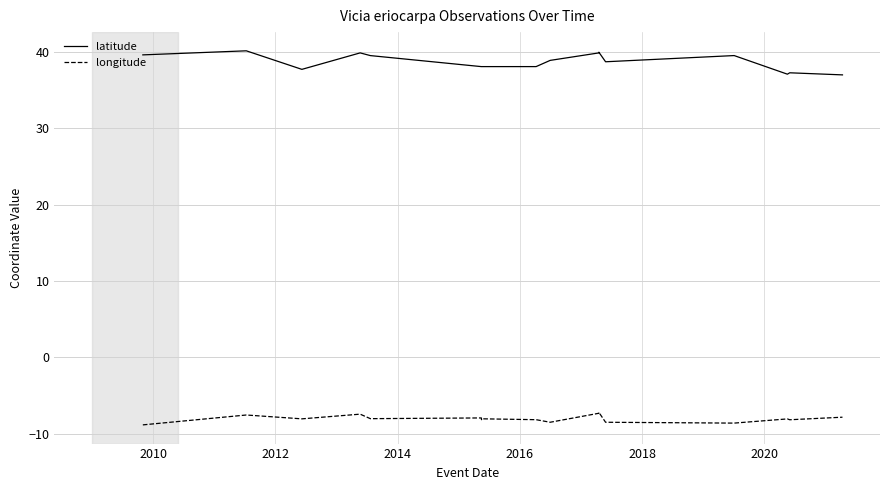

What is the total value across all series at 2012?

29.7